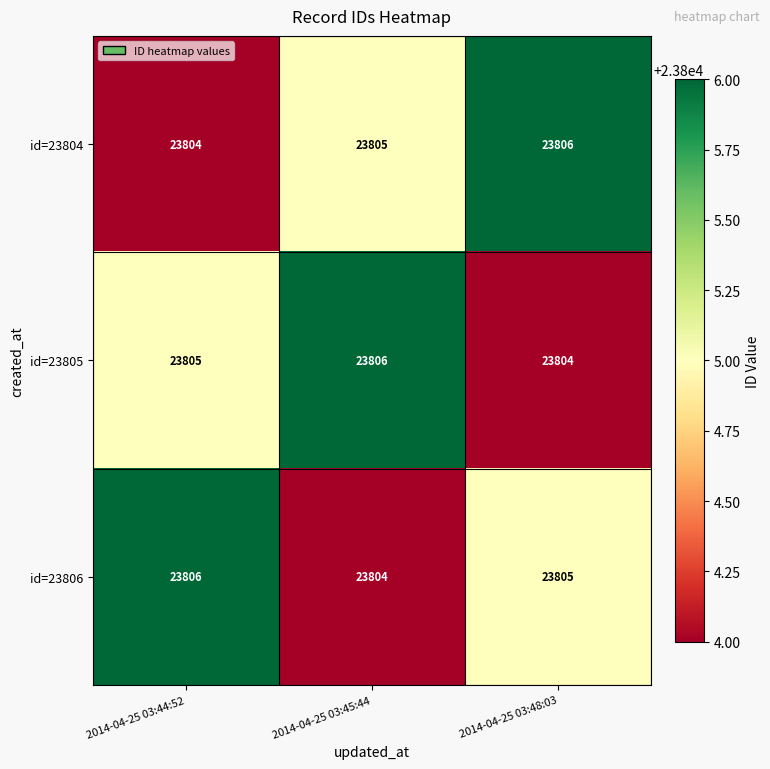

Where is id=23804 nearest to the value 23805?

2014-04-25 03:45:44